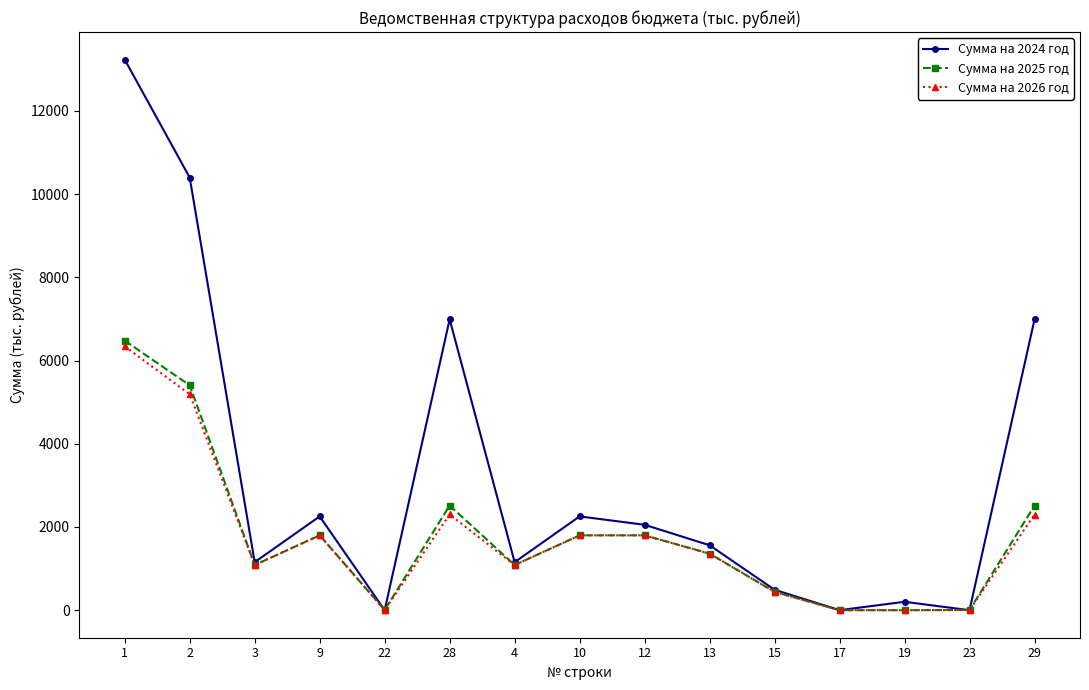

What is the average value of the Сумма на 2026 год series?

1700.3